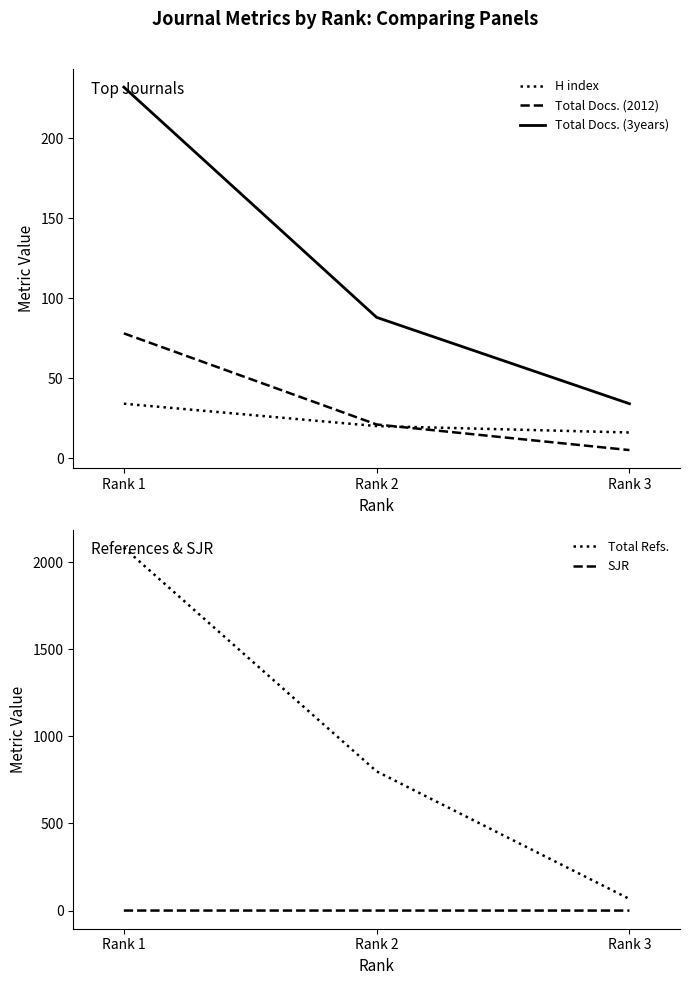

Reading right to left, transcribe all the data shown in this chart.

H index: Rank 3=16.0	Rank 2=20.0	Rank 1=34.0
Total Docs. (2012): Rank 3=5.0	Rank 2=21.0	Rank 1=78.0
Total Docs. (3years): Rank 3=34.0	Rank 2=88.0	Rank 1=232.0
Total Refs.: Rank 3=67.0	Rank 2=799.0	Rank 1=2083.0
SJR: Rank 3=0.3	Rank 2=0.3	Rank 1=0.4